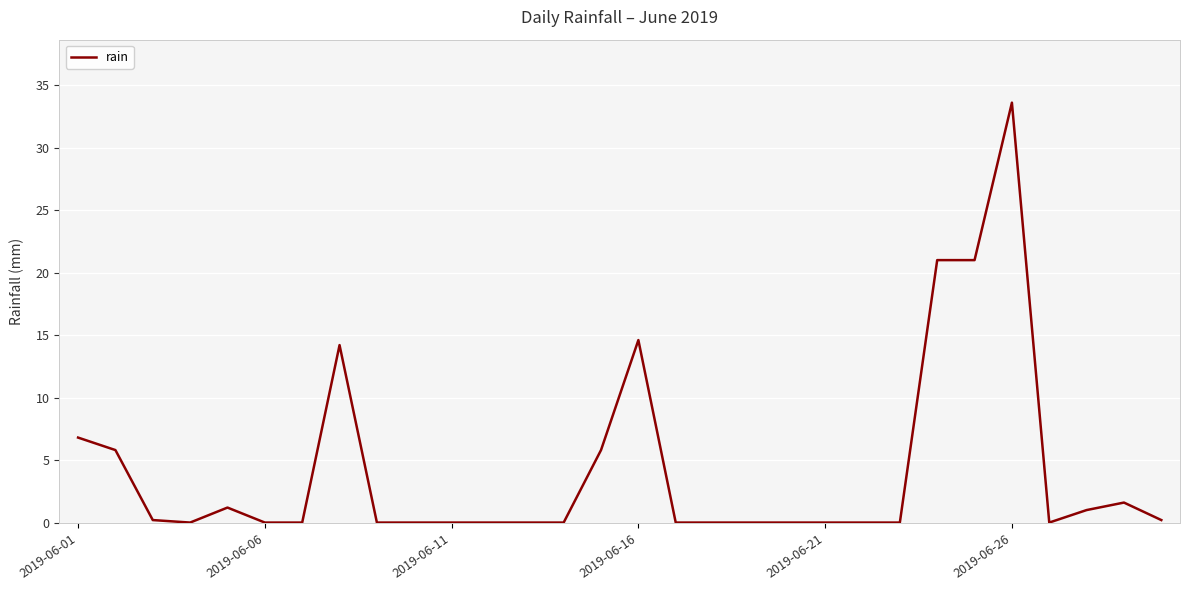

What is the difference between the maximum and minimum values?

33.6